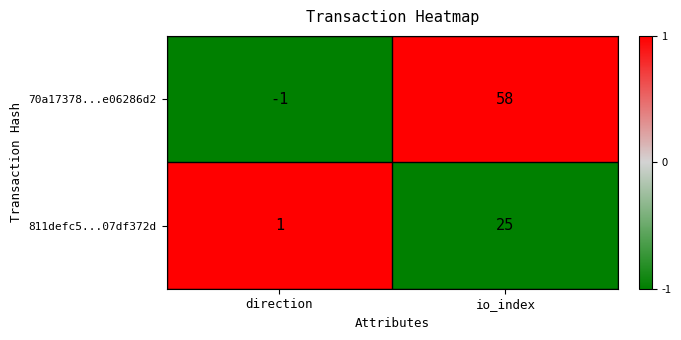

What is the maximum value shown in the chart?

58